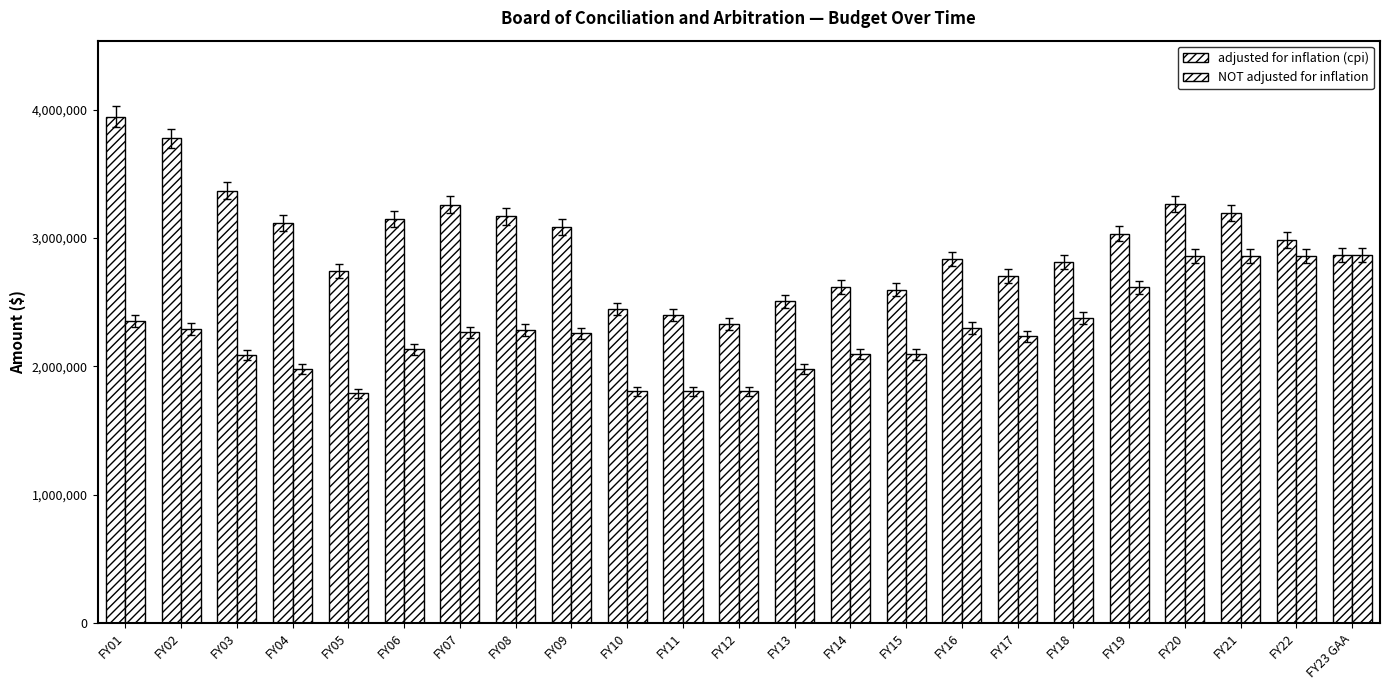

What is the maximum value for adjusted for inflation (cpi)?

3946896